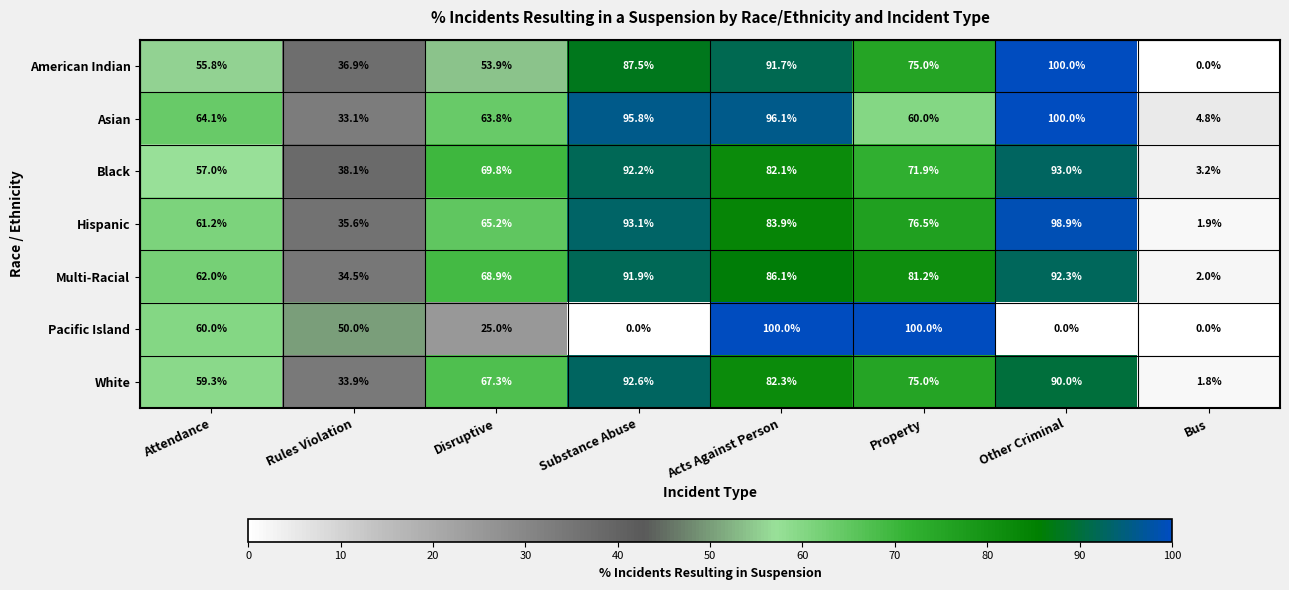

How many distinct data groups are displayed?

7